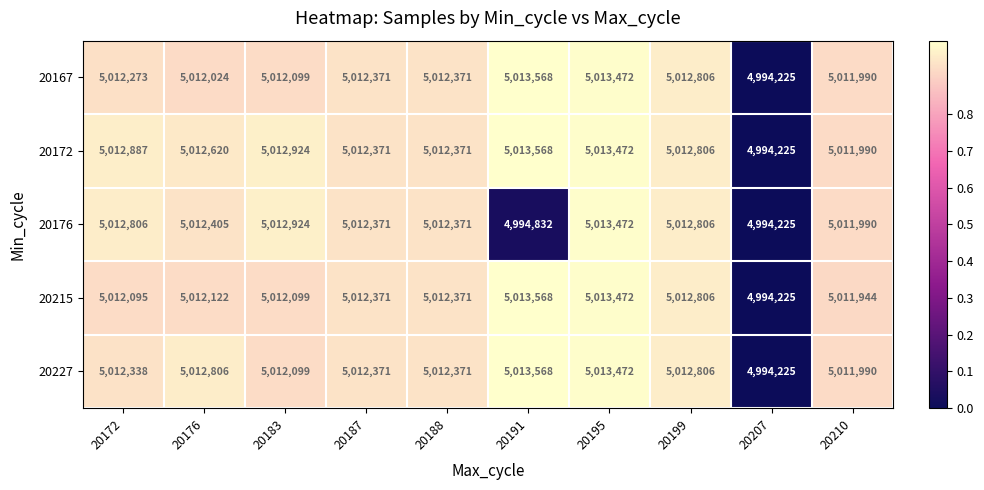

What is the difference between the maximum and second lowest values in the 20167 series?

1578